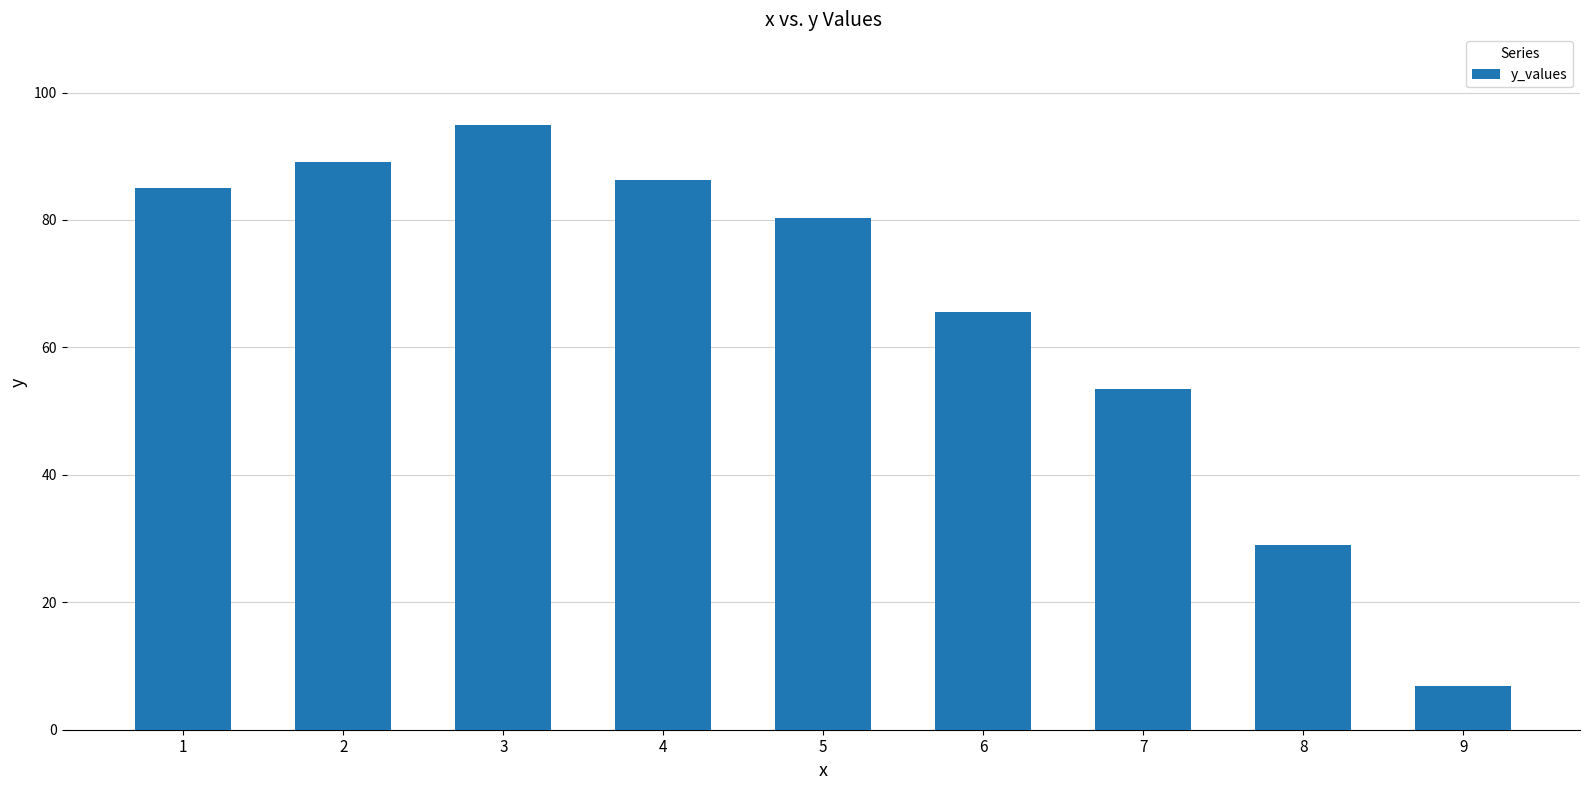

Reading left to right, list all the values displayed in this chart.

1=85.1	2=89.1	3=94.9	4=86.3	5=80.3	6=65.5	7=53.4	8=29.0	9=6.8